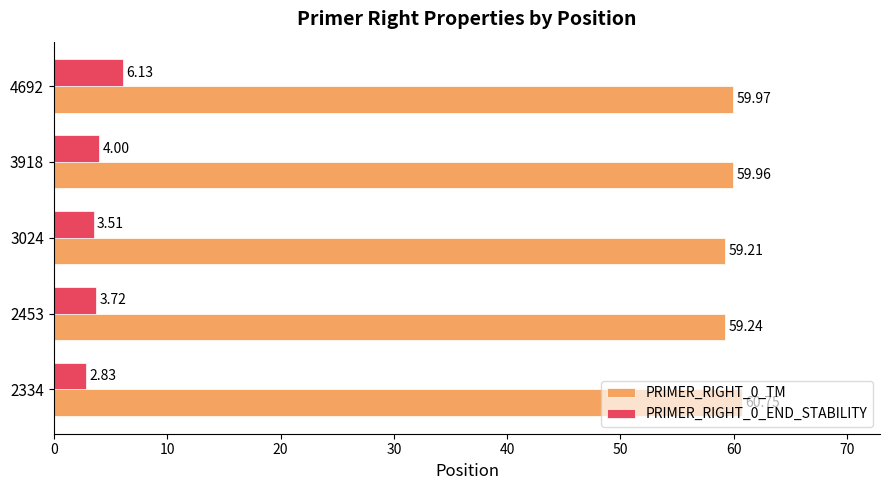

List the series in order of their overall mean, lowest first.

PRIMER_RIGHT_0_END_STABILITY, PRIMER_RIGHT_0_TM